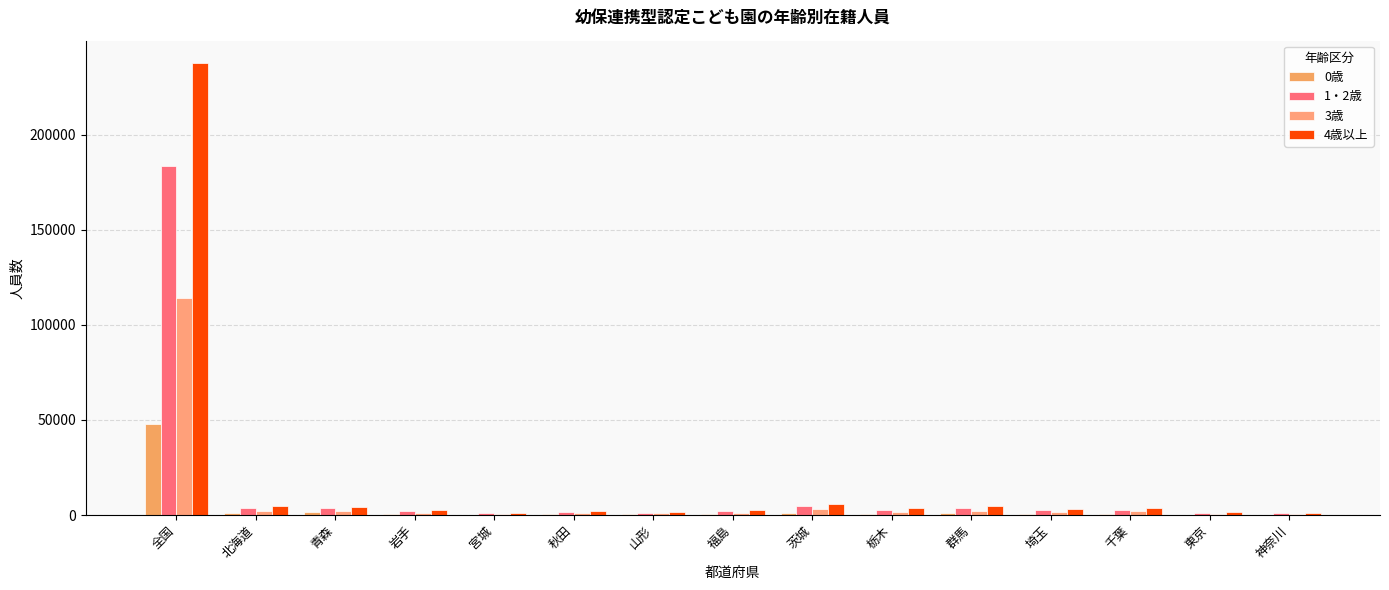

List the series in order of their peak value, highest first.

4歳以上, 1・2歳, 3歳, 0歳